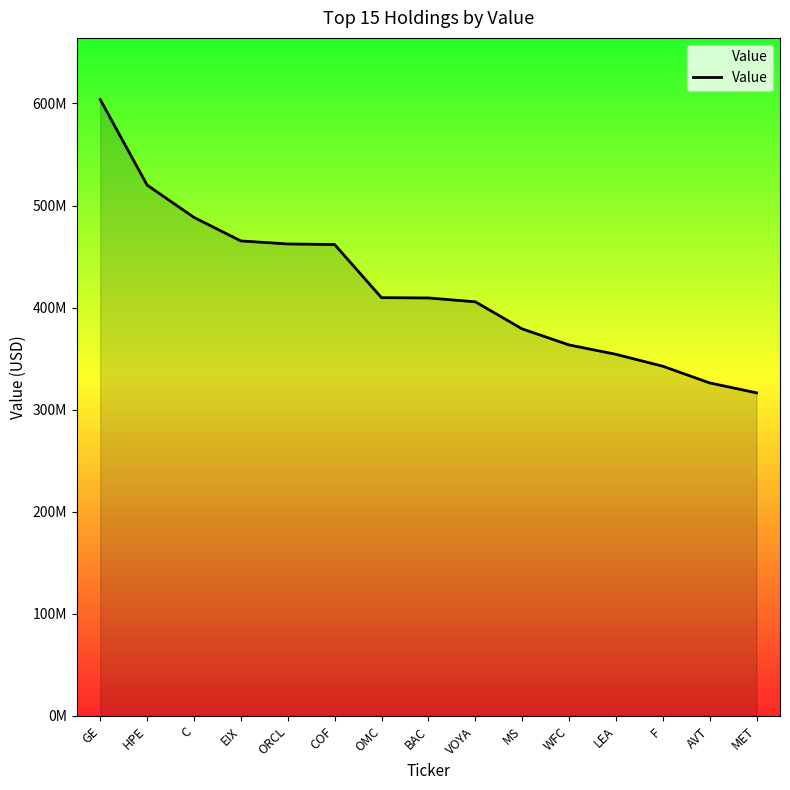

The value at WFC is 92420190. True or false?

False